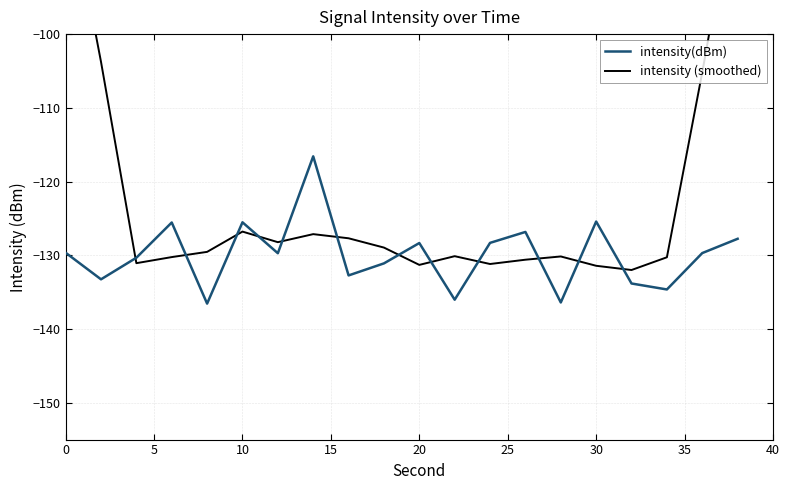

True or false: intensity(dBm) has a value of -42.4 at 10.

False